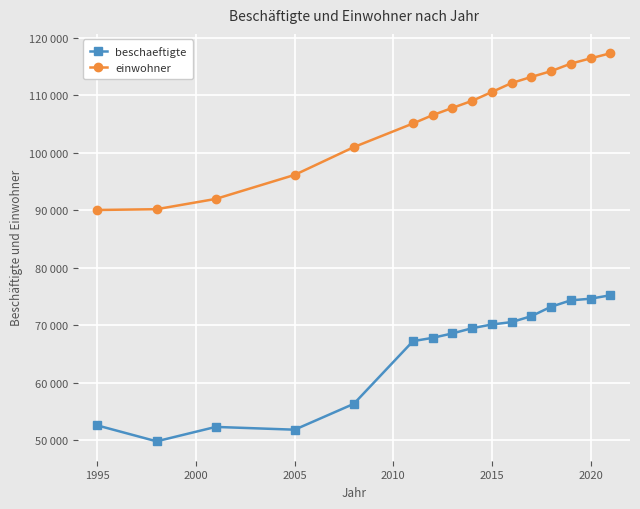

What are all the series names shown in the legend?

beschaeftigte, einwohner